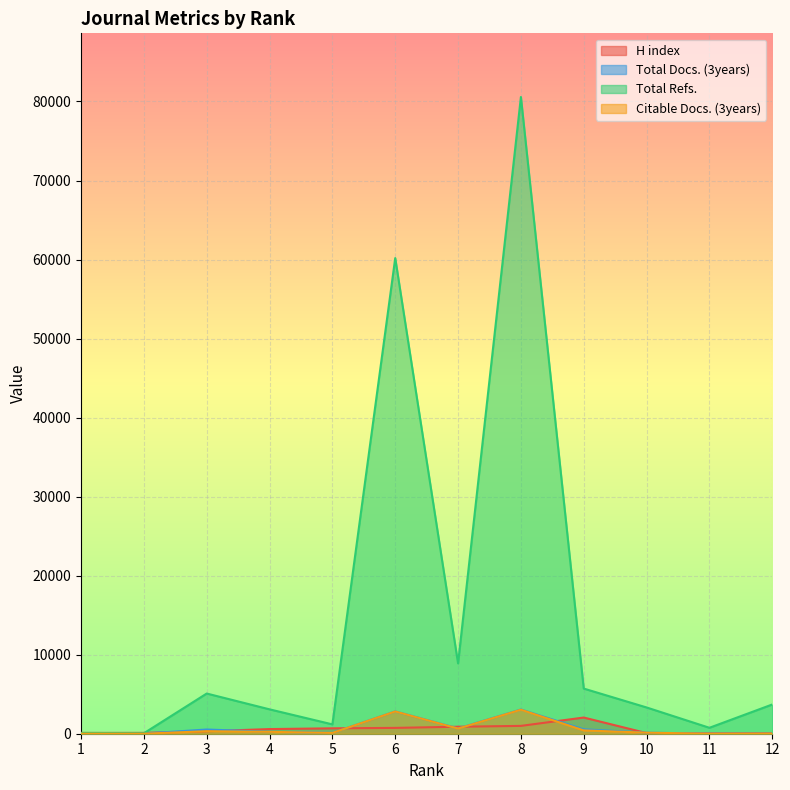

Is it true that Total Refs. equals 48 at 1?

False